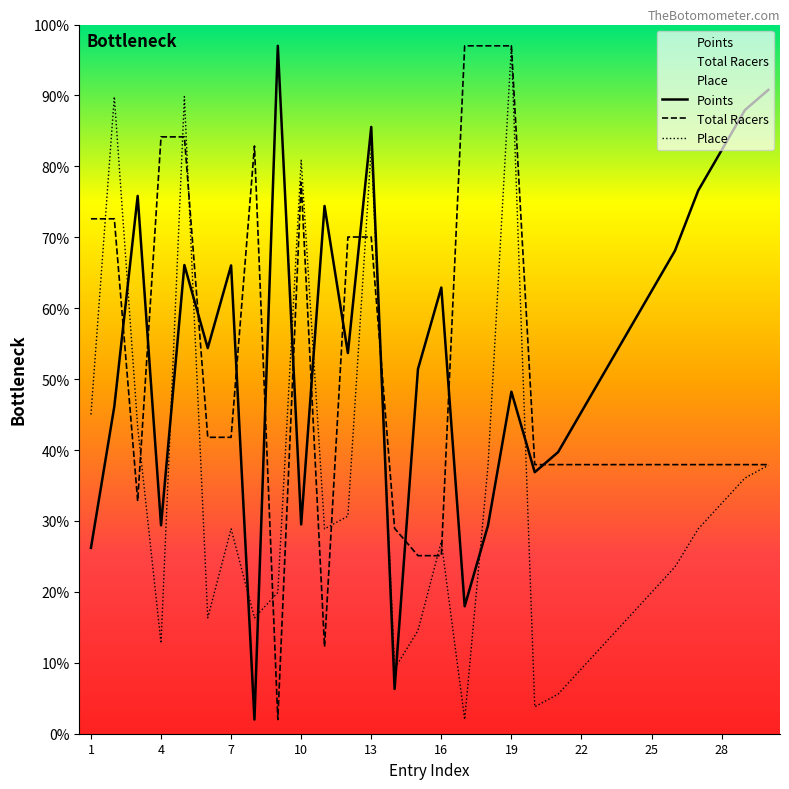

What is the average value of the Place series?

33.3